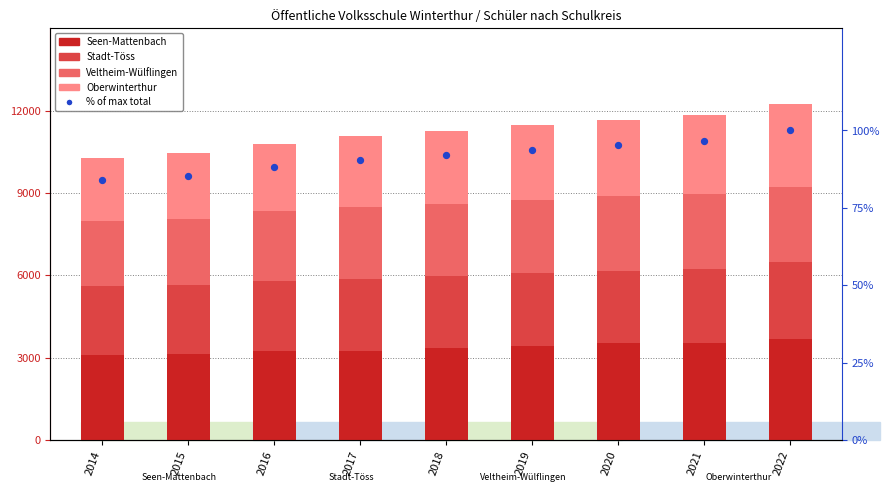

Is the value of Seen-Mattenbach at 2022 greater than the value of Stadt-Töss at 2018?

Yes